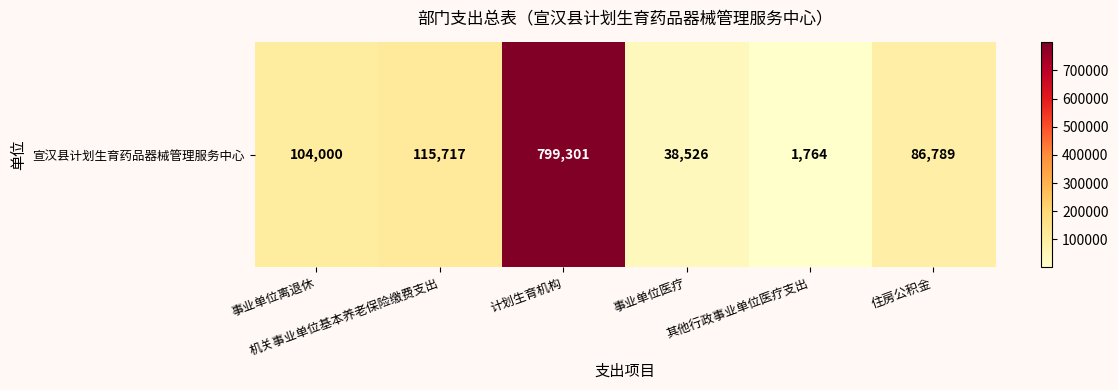

Reading left to right, list all the values displayed in this chart.

104000	115717	799301	38526	1764	86789